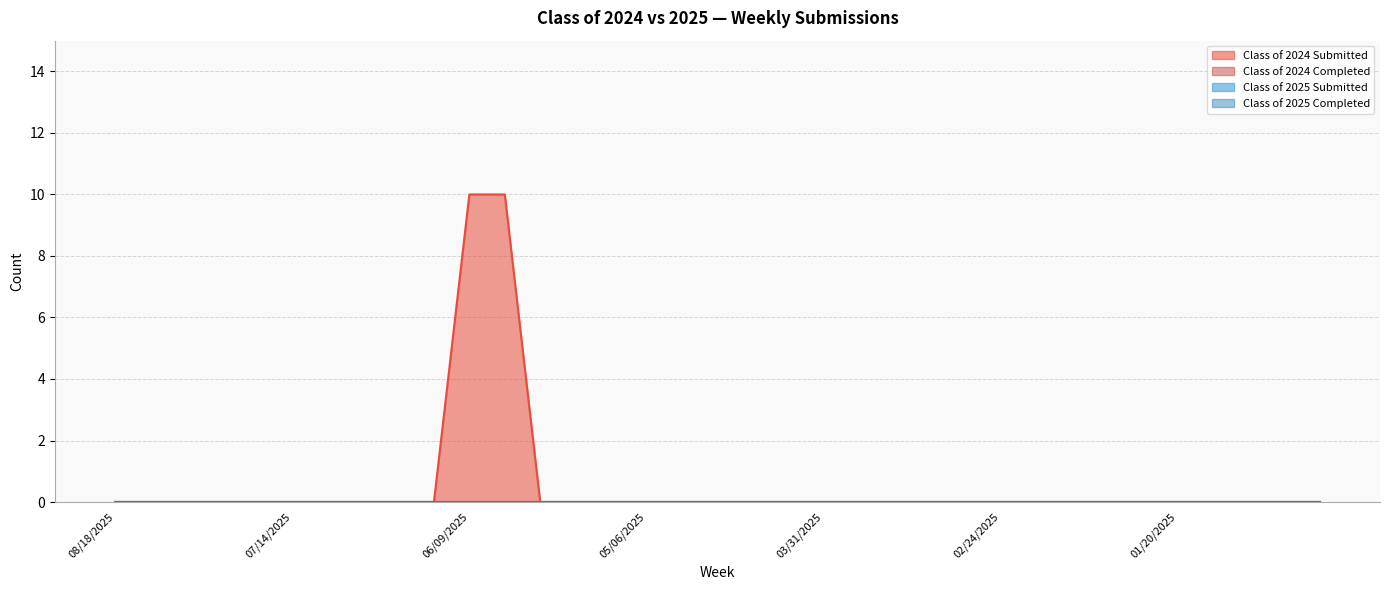

The value of Class of 2024 Submitted at 02/24/2025 is 0. True or false?

True